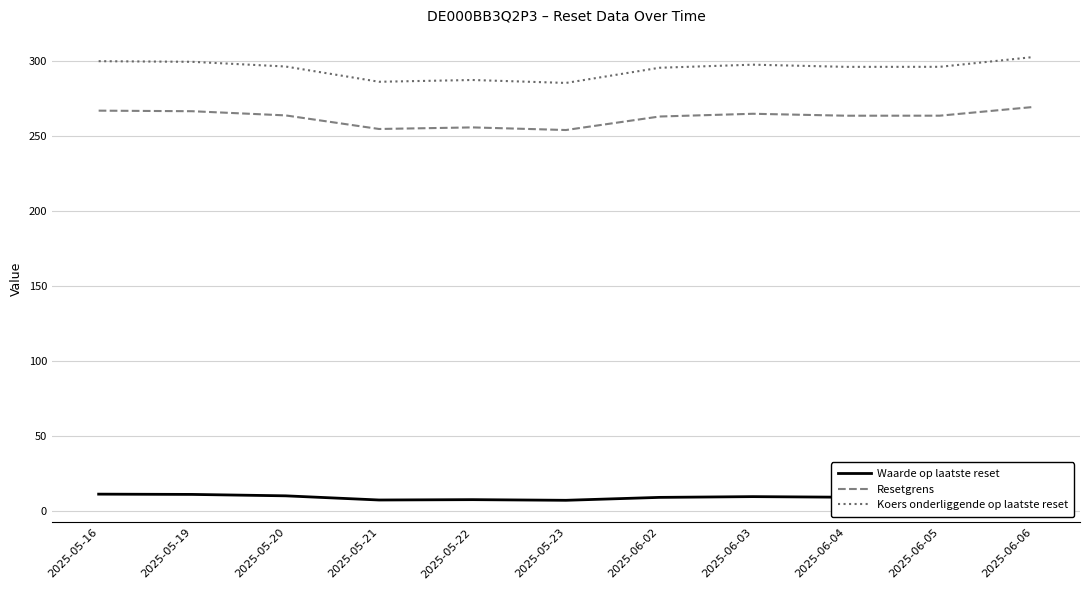

List the series in order of their peak value, highest first.

Koers onderliggende op laatste reset, Resetgrens, Waarde op laatste reset